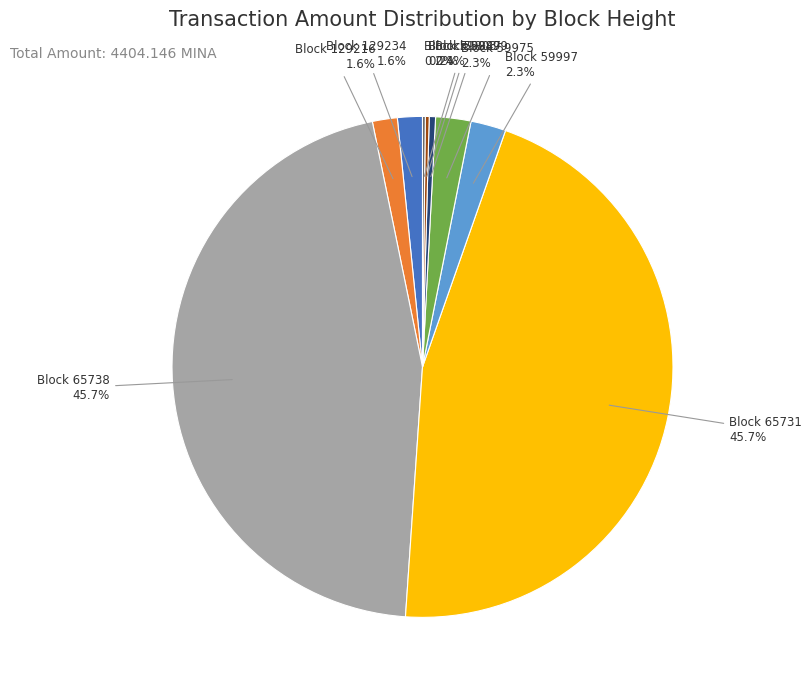

Is there a majority slice in this chart?

No